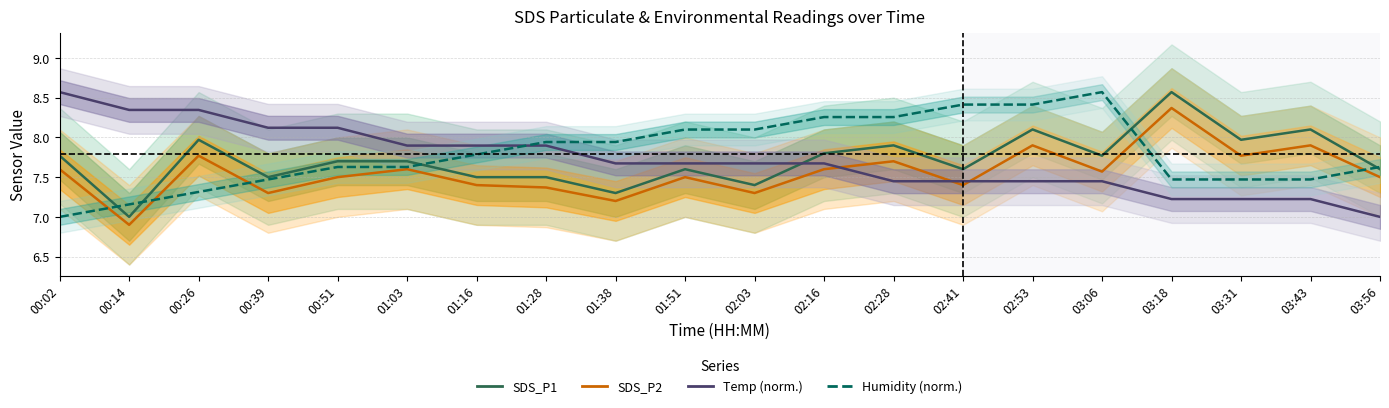

What is the difference between the maximum and minimum values in the SDS_P1 series?

1.6